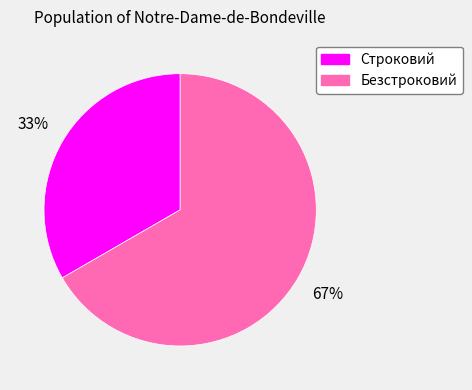

To the nearest percent, what percentage of the pie is Строковий?

33%